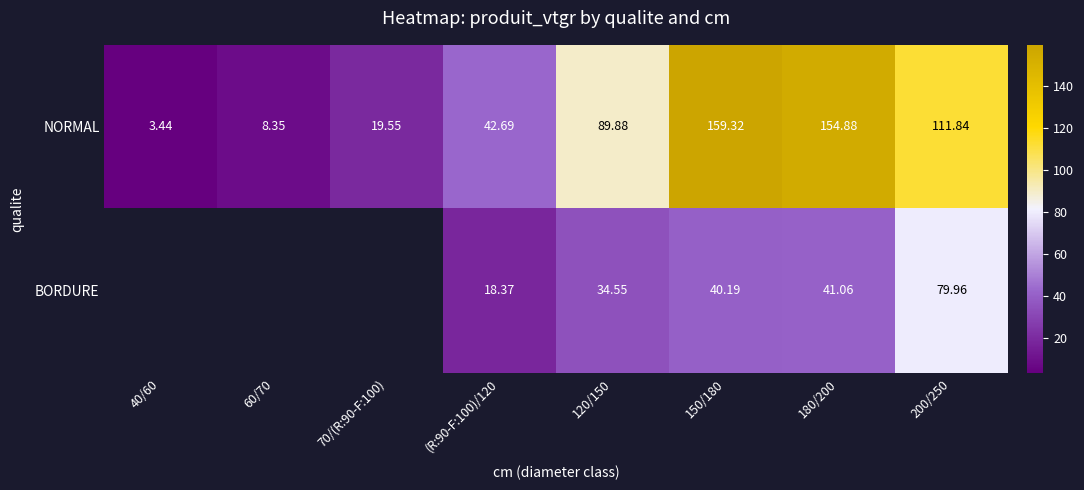

The value of NORMAL at 70/(R:90-F:100) is 29.4. True or false?

False